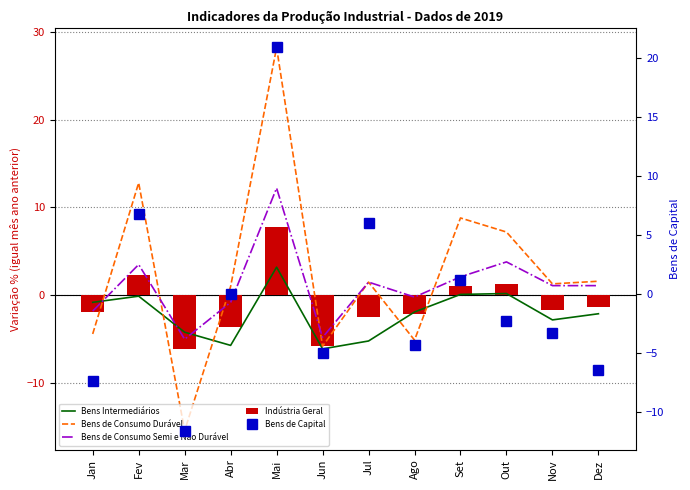

Does the chart contain any negative values?

Yes